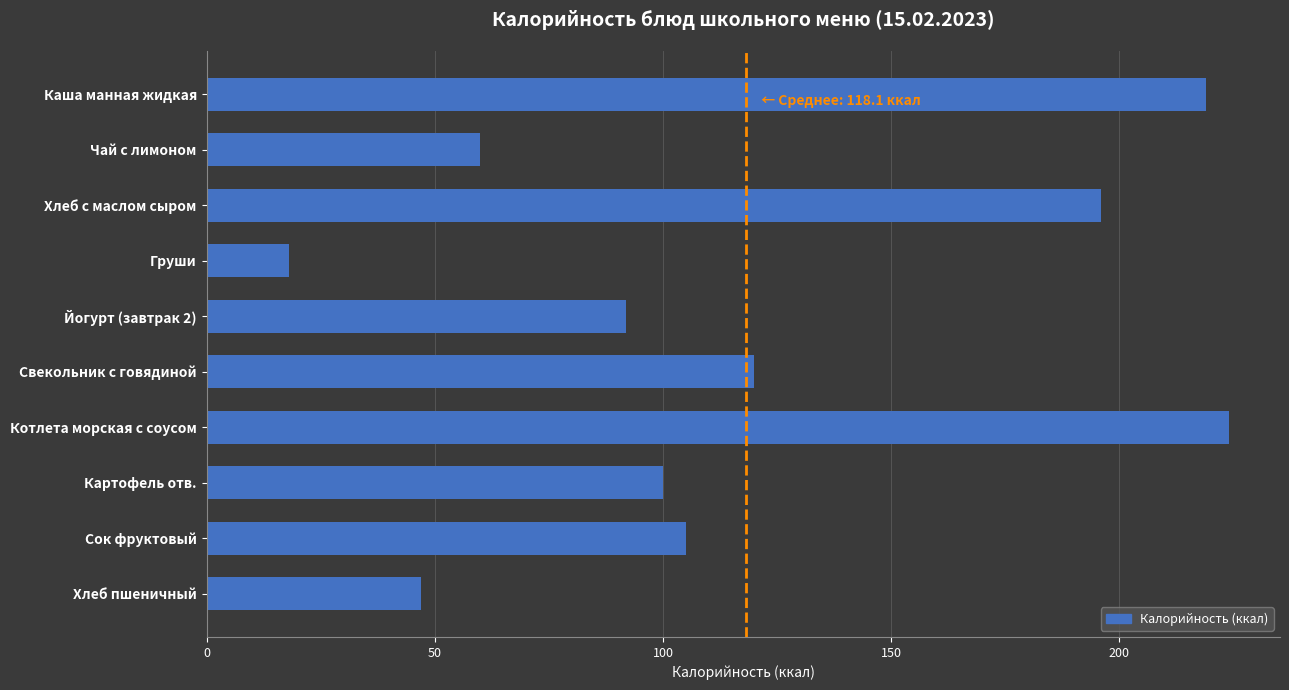

Reading top to bottom, list all the values displayed in this chart.

219	60	196	18	92	120	224	100	105	47